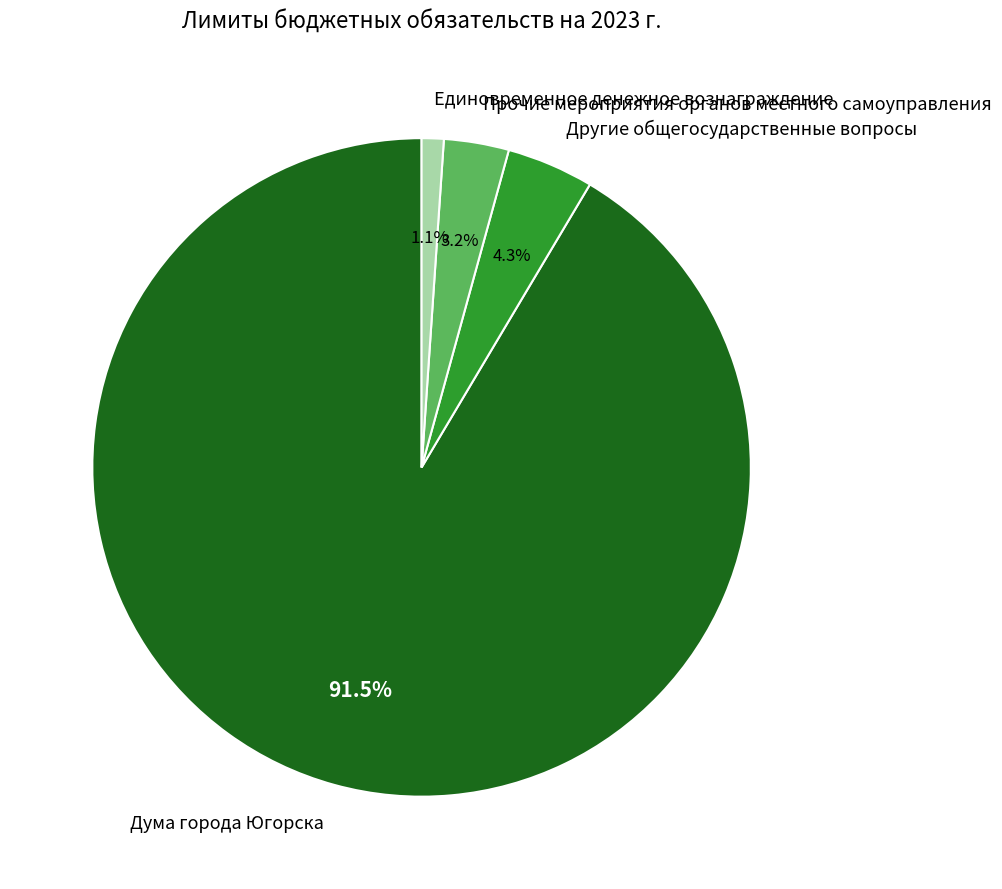

Count the number of slices in the pie.

4